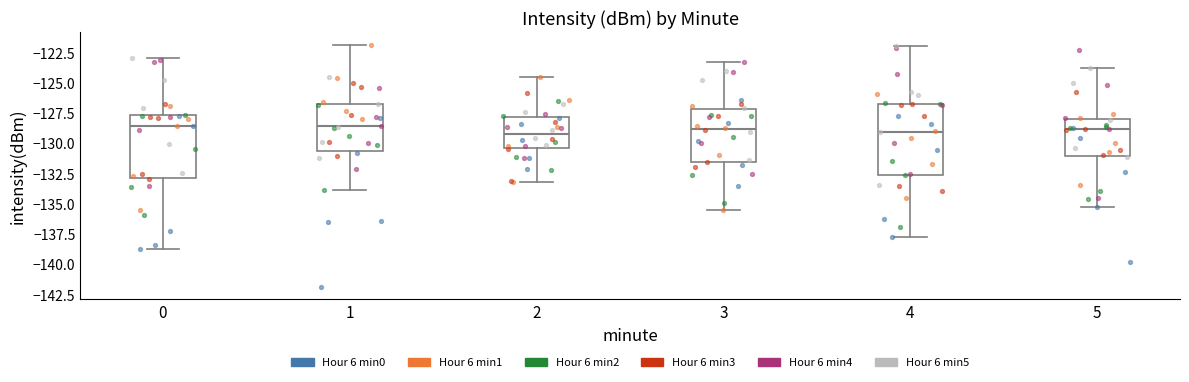

Reading left to right, transcribe this box plot: for each box, give where its median line is, the range the box spans, and where its two whiskers end, as read against the y-axis. The values are not printed on the chart, so give them approximately, as read against the axis.

0: median -128.5, box -133.0 to -127.5, whiskers -139.0 to -123.0
1: median -128.5, box -130.5 to -127.0, whiskers -134.0 to -122.0
2: median -129.0, box -130.5 to -128.0, whiskers -133.0 to -124.5
3: median -129.0, box -131.5 to -127.0, whiskers -135.5 to -123.5
4: median -129.0, box -132.5 to -127.0, whiskers -138.0 to -122.0
5: median -129.0, box -131.0 to -128.0, whiskers -135.5 to -124.0